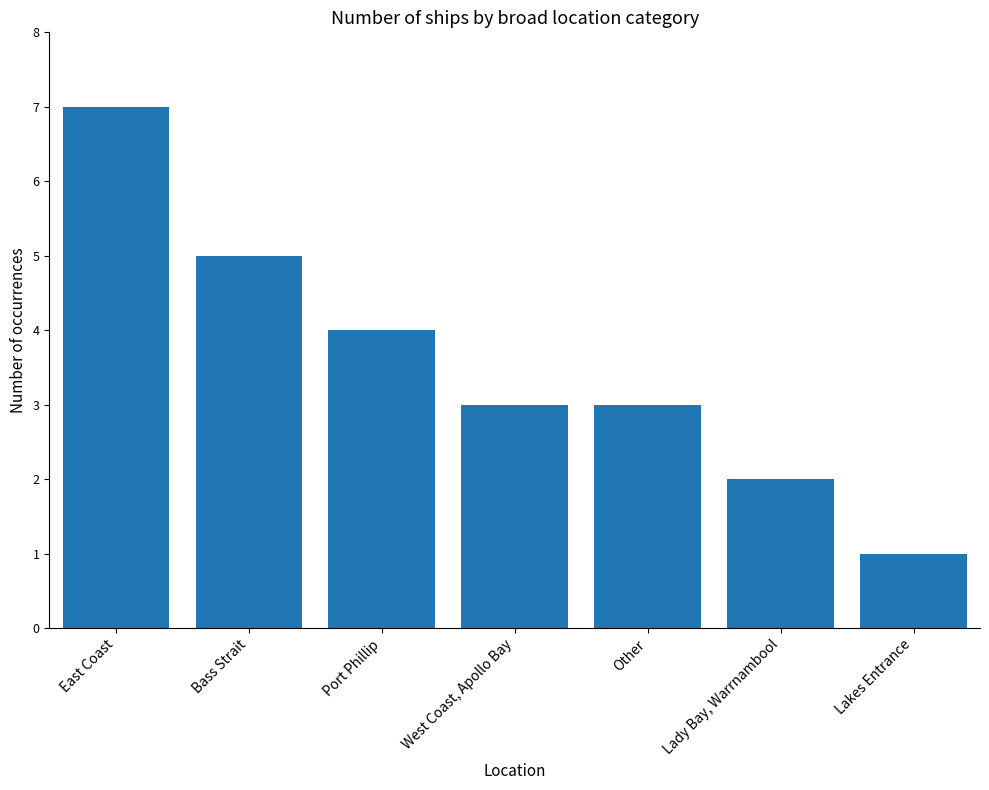

The chart shows a value of 5 at East Coast. True or false?

False